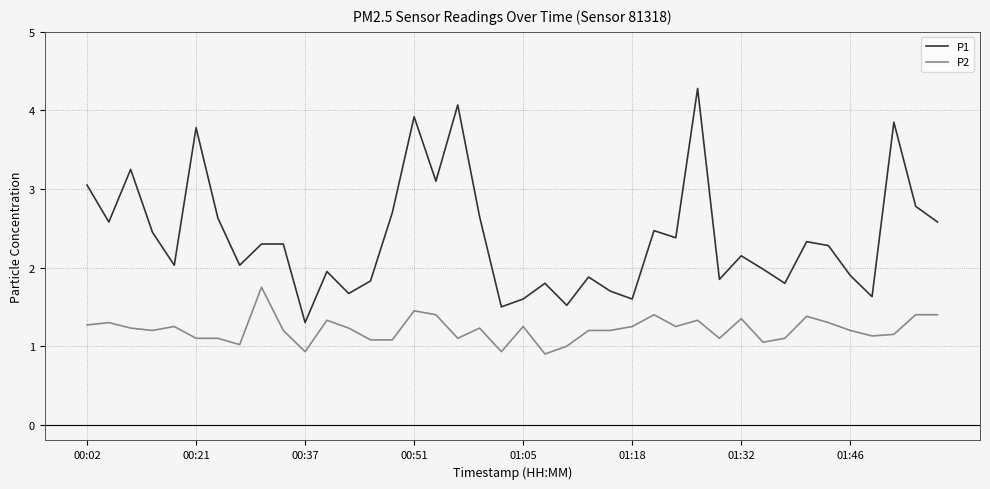

Which series has the largest range (max minus min)?

P1